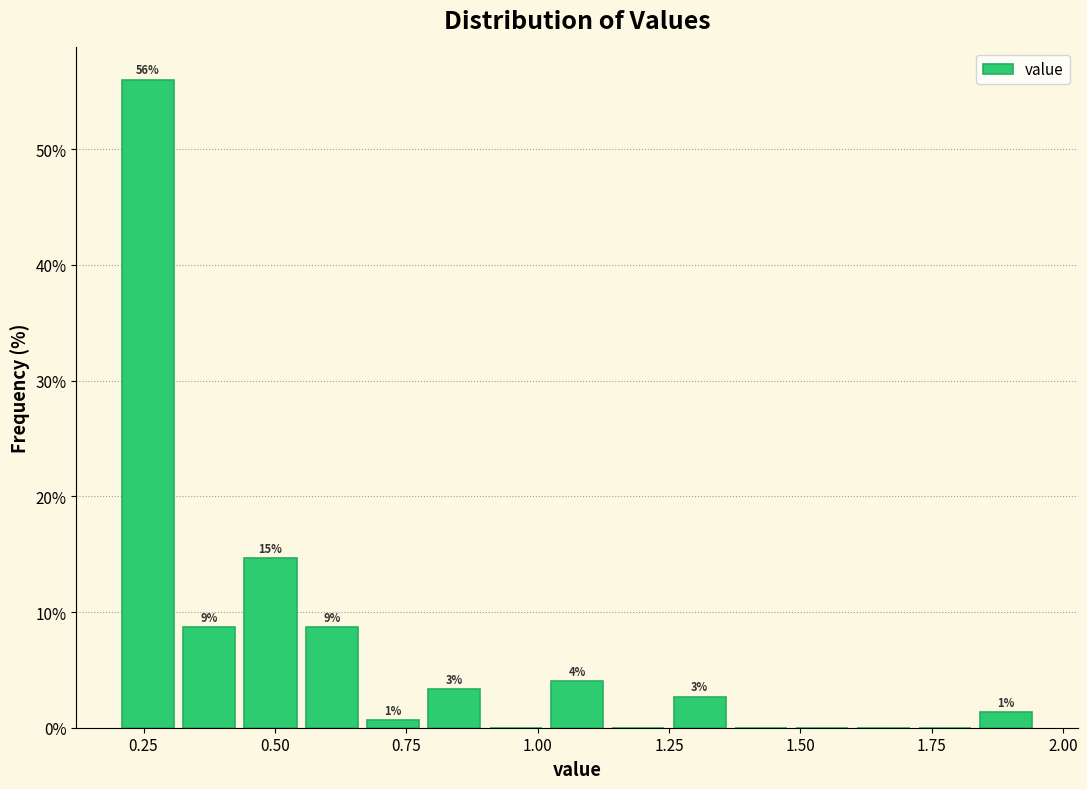

Read against the x-axis, roughly where is the centre of the tallest bar?

0.25